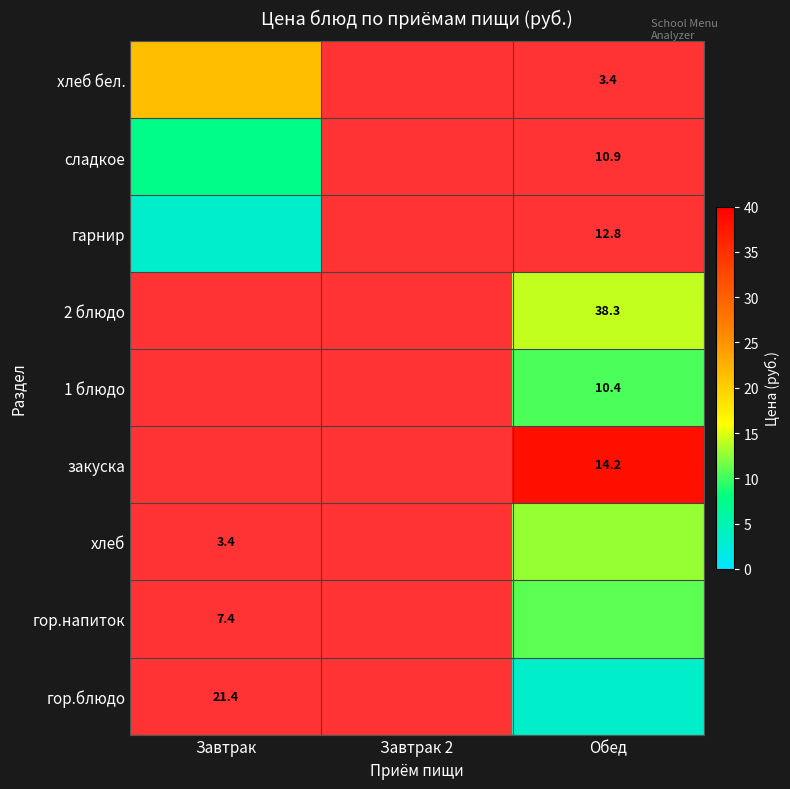

Read the гор.блюдо value at Обед.

3.4